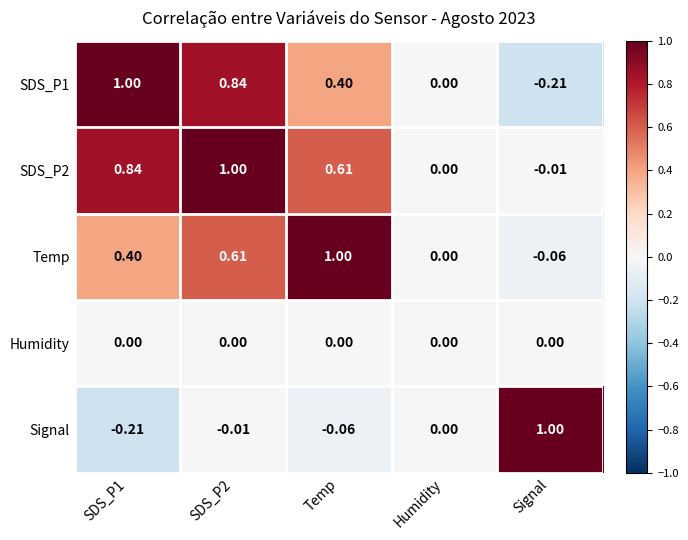

Which category has the lowest value in the Temp series?

Signal